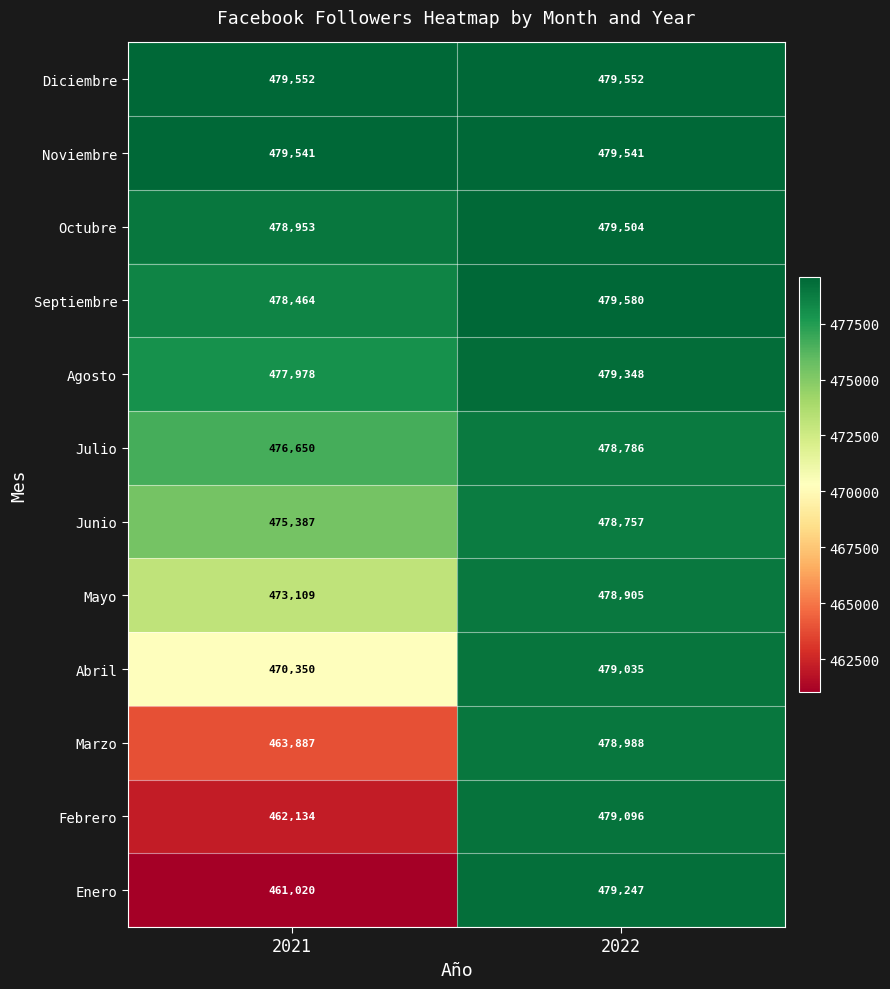

Which series has the largest range (max minus min)?

Enero